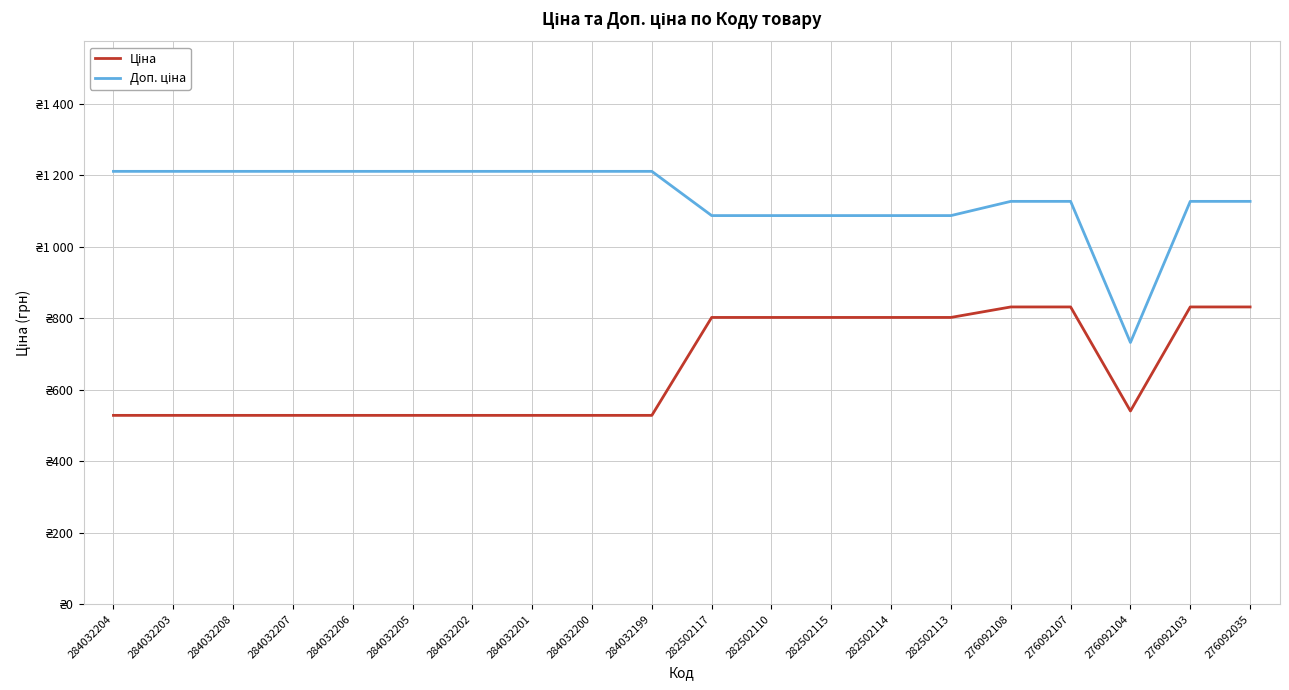

Is this an area chart (filled region under the line)?

No